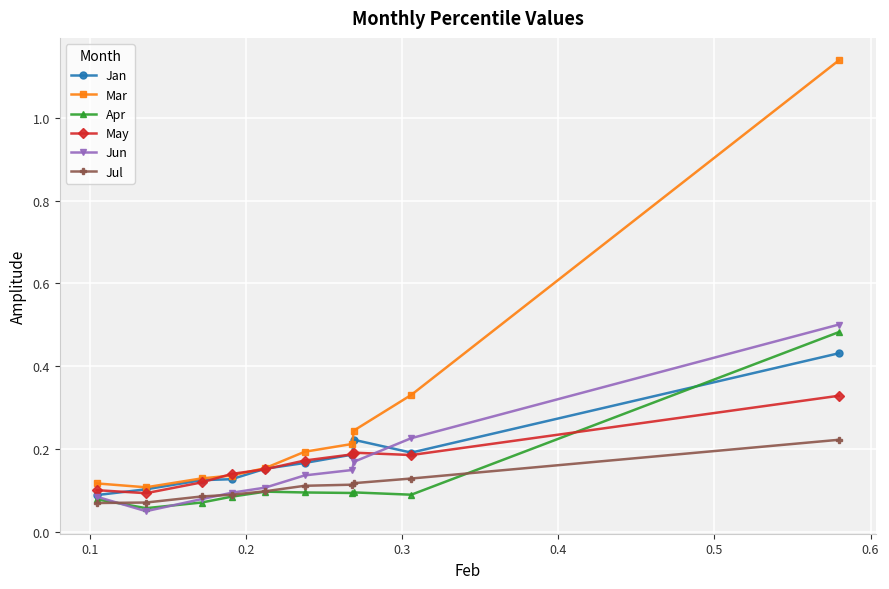

Which series has the widest spread of values?

Mar